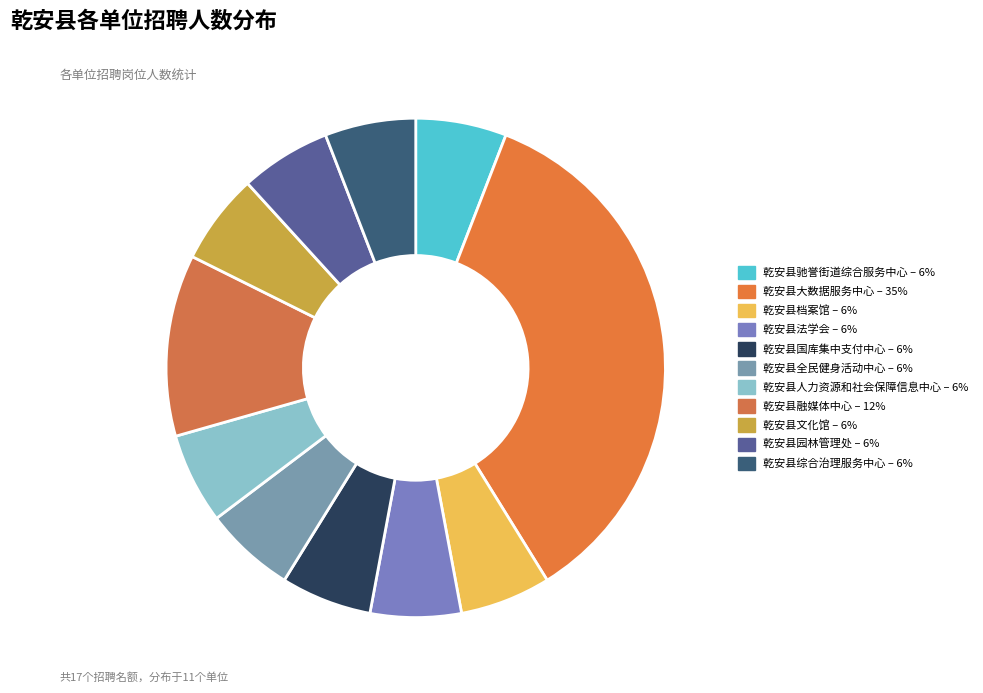

Between 乾安县文化馆 and 乾安县园林管理处, which is larger?

乾安县文化馆